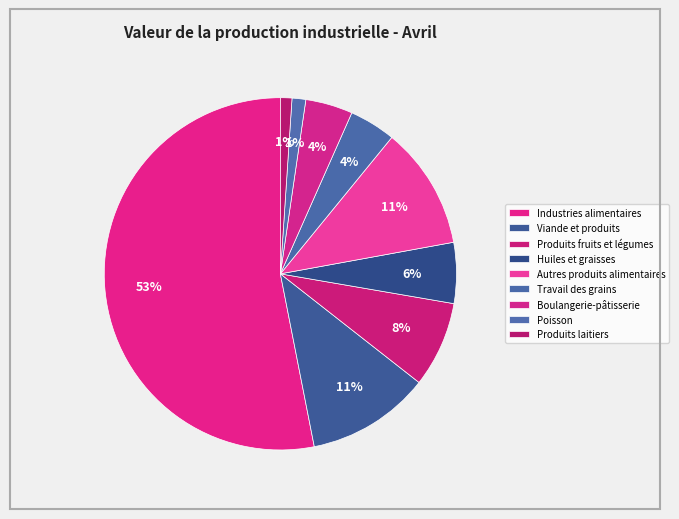

Count the number of slices in the pie.

9